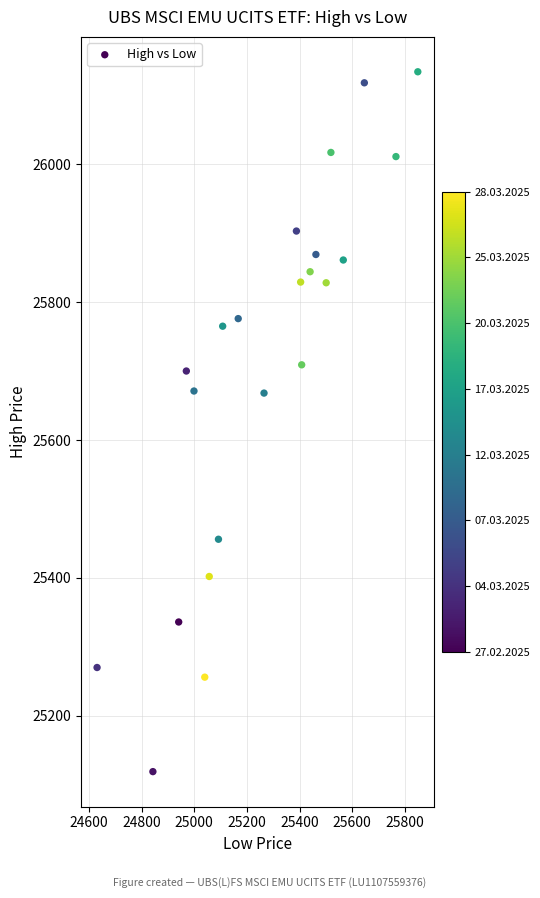

What is the range of Y values (max minus min)?

1015